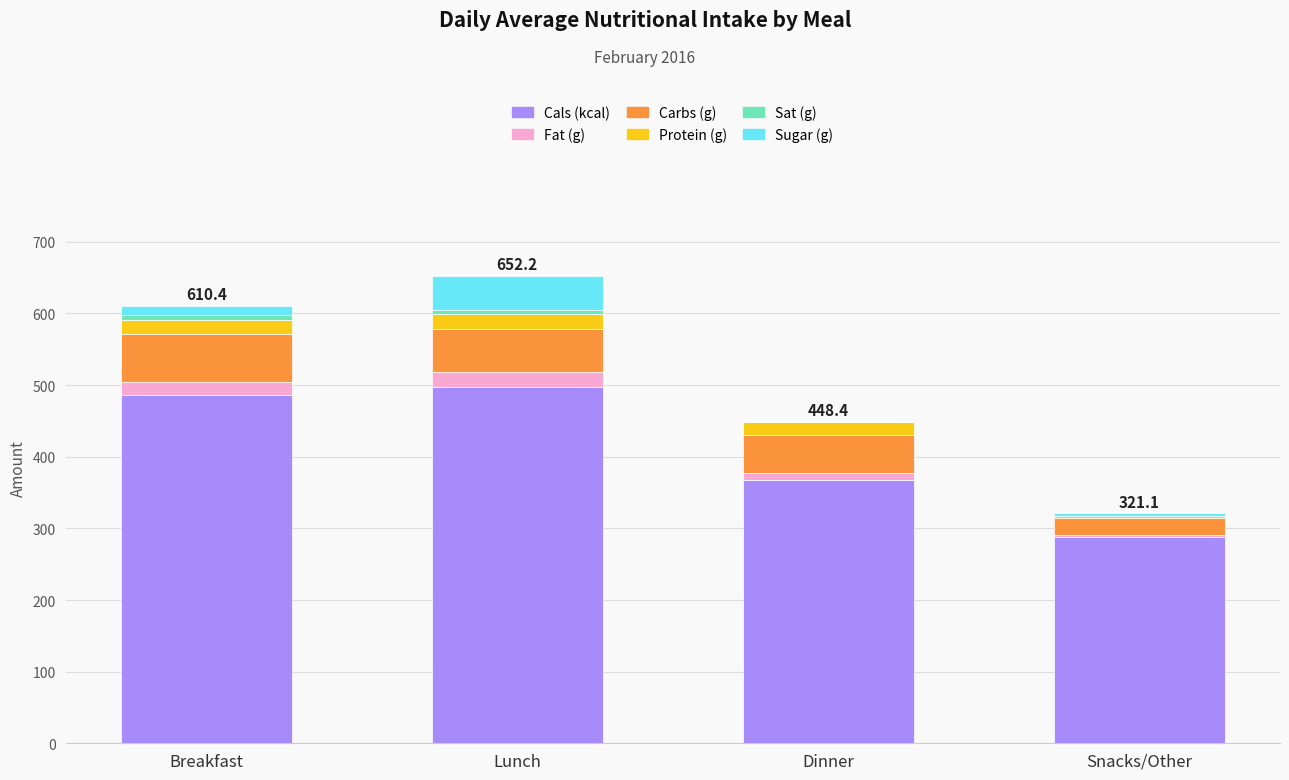

What is the sum of all Cals (kcal) values?

1640.0